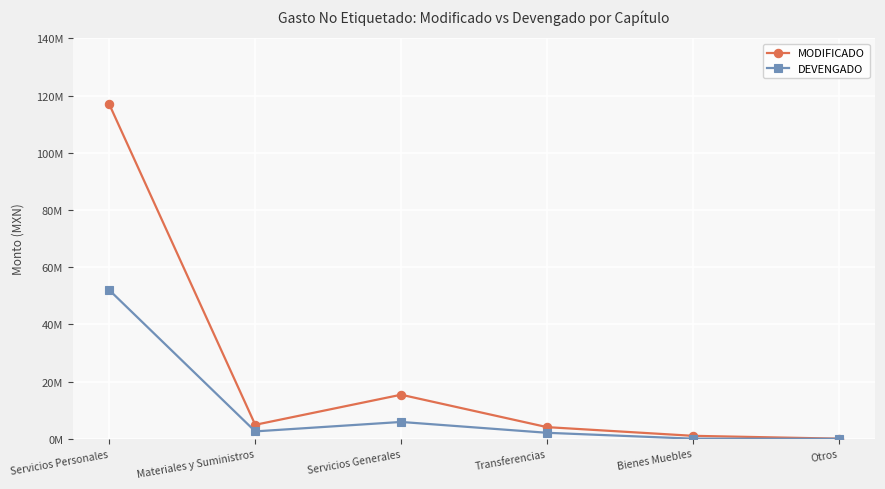

At which category does MODIFICADO reach its first local valley?

Materiales y Suministros